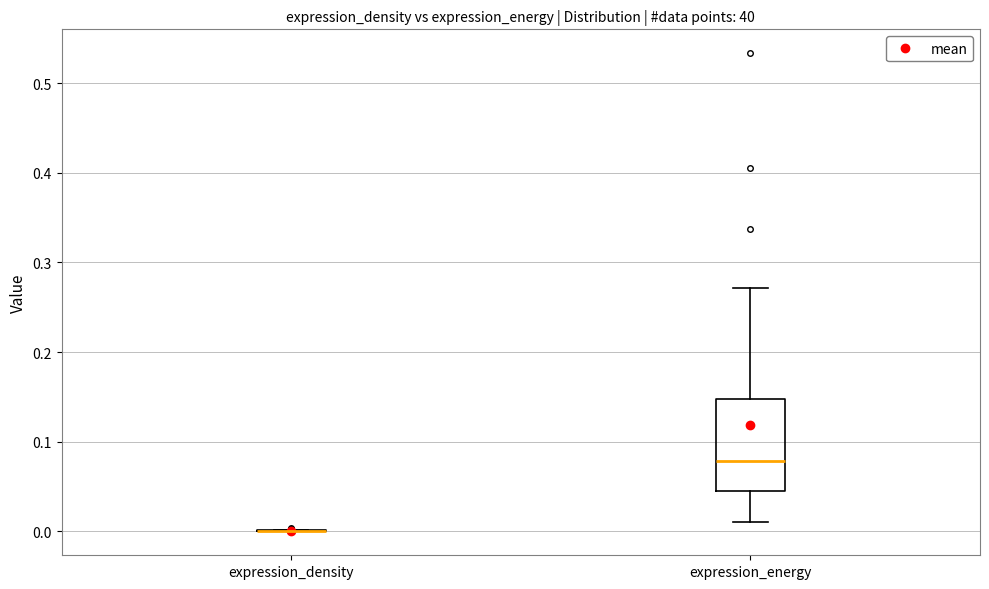

Reading left to right, read every box against the y-axis: the position of its median line, the range the box covers, and the ends of its whiskers. The values are not printed on the chart, so give them approximately, as read against the axis.

expression_density: box collapsed to a line at 0.00, whiskers 0.00 to 0.00
expression_energy: median 0.08, box 0.04 to 0.15, whiskers 0.01 to 0.27